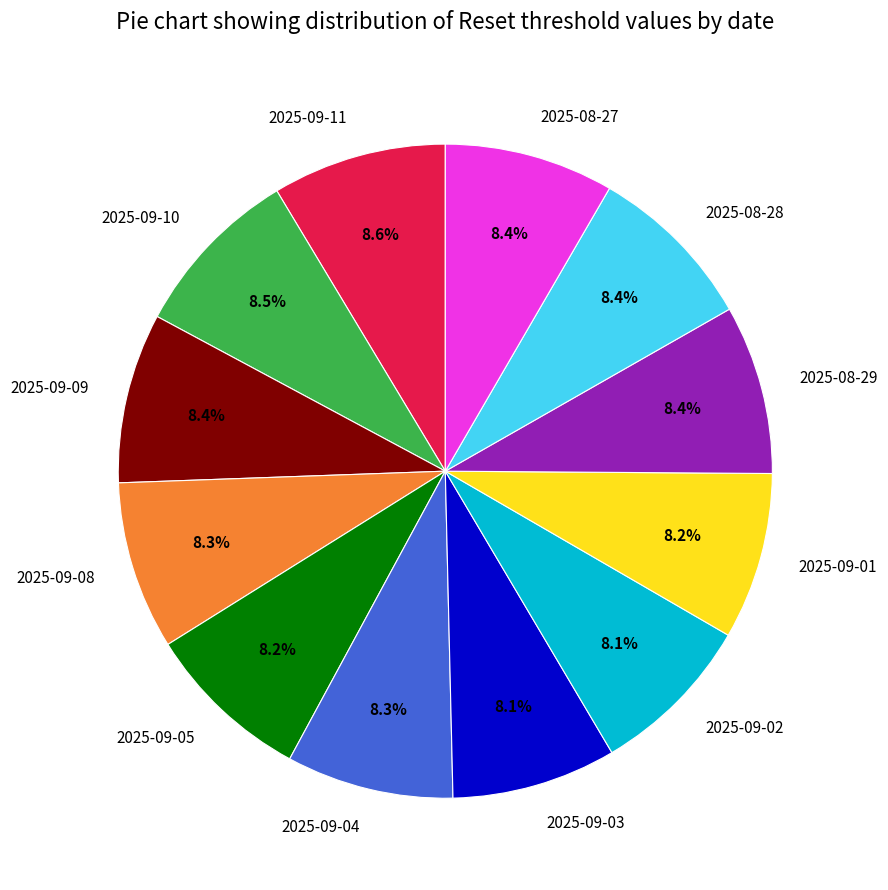

What portion of the pie excludes 2025-08-27?

91.6%